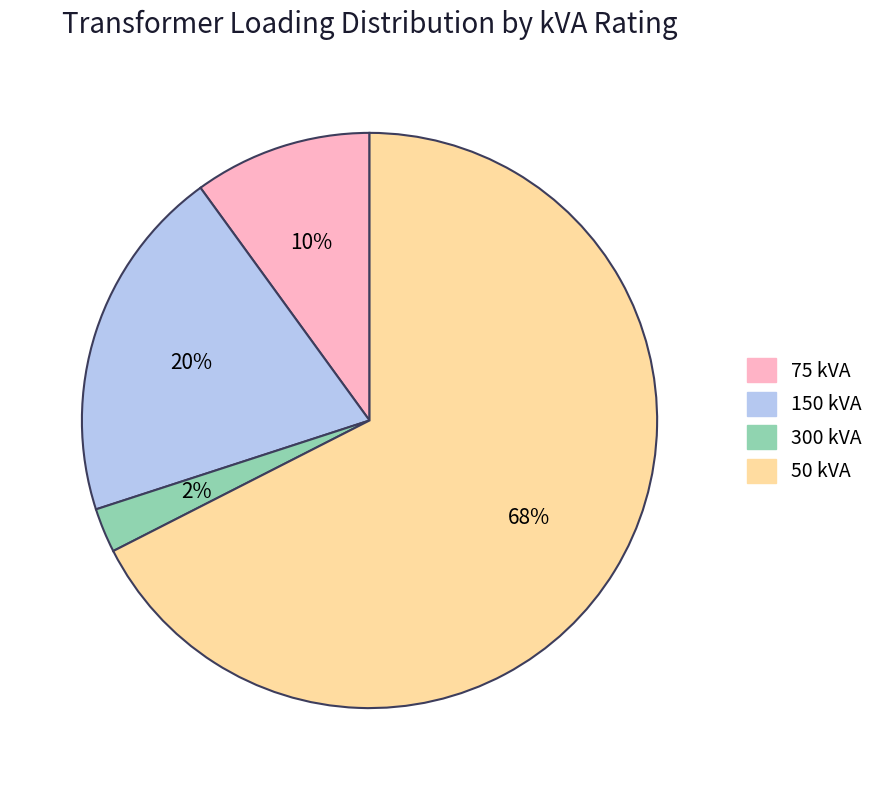

Which category has the smallest portion of the pie?

300 kVA